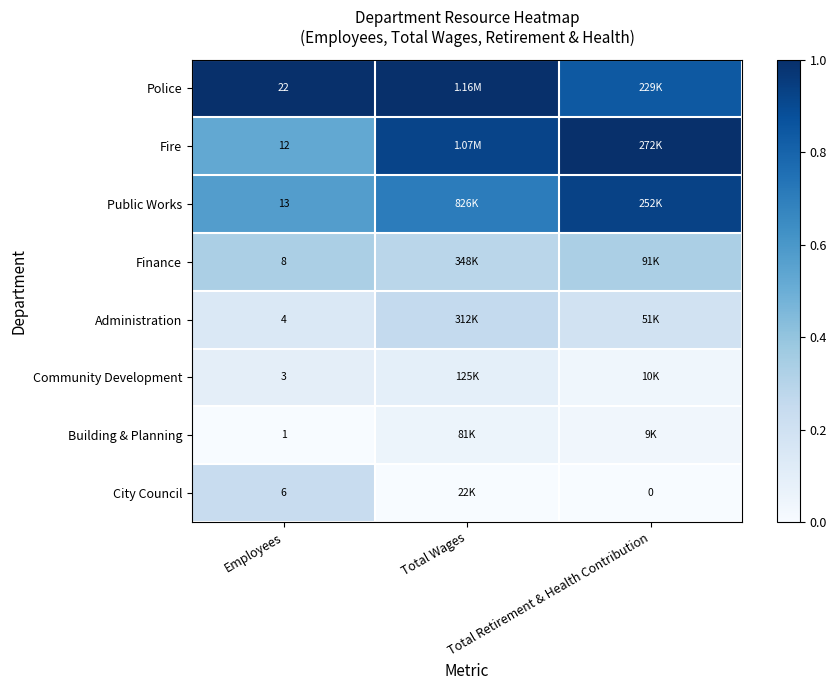

At which category does the chart reach its peak across all series?

Employees